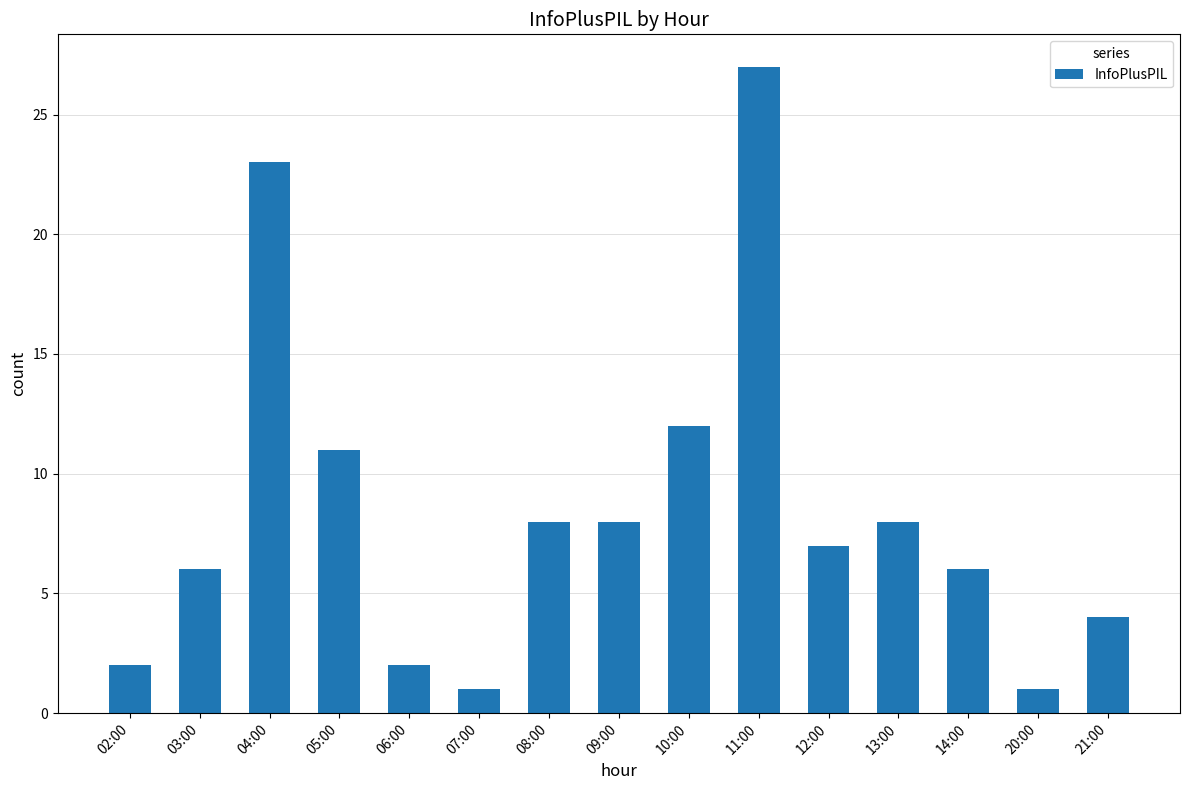

True or false: the data shows 18 at 10:00.

False